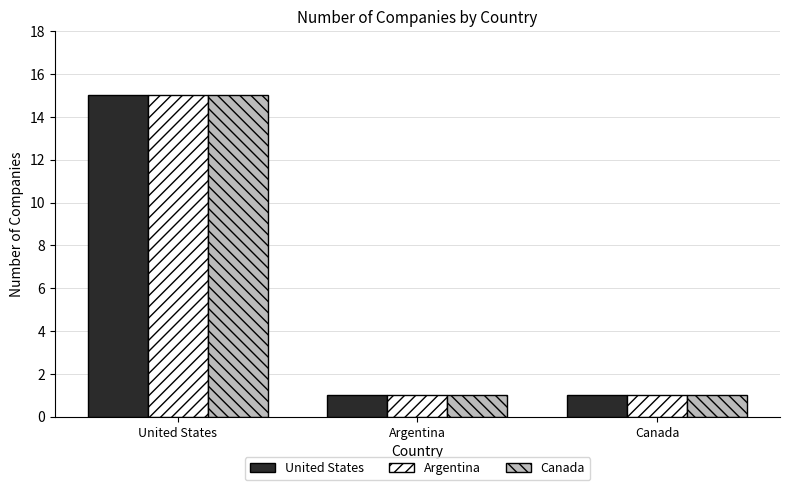

What is the maximum value shown in the chart?

15